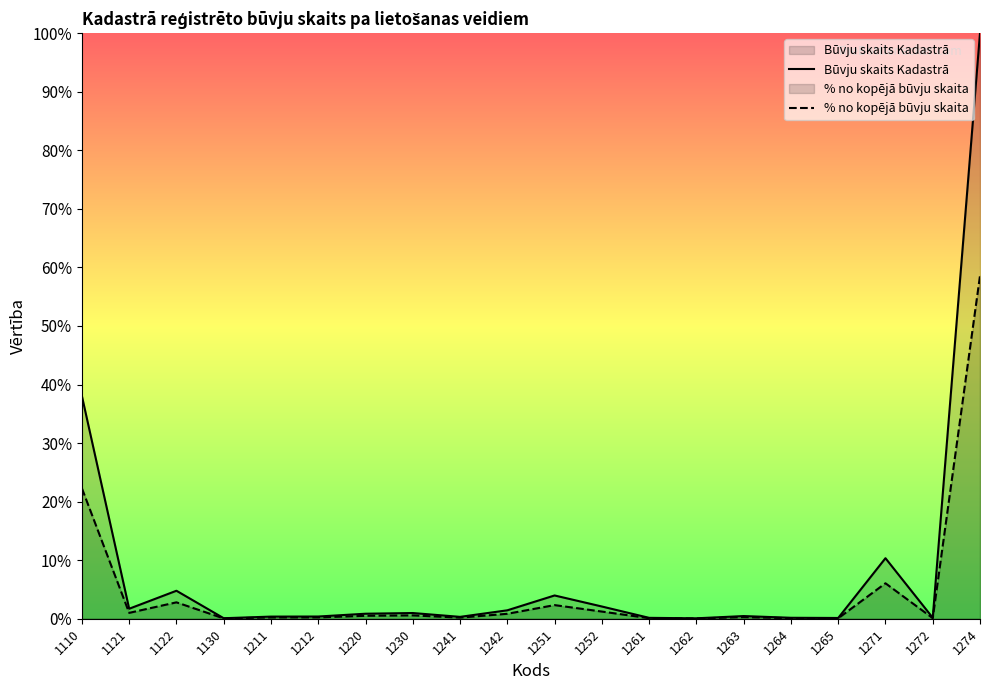

Which category has the highest value in the % no kopējā būvju skaita series?

1274